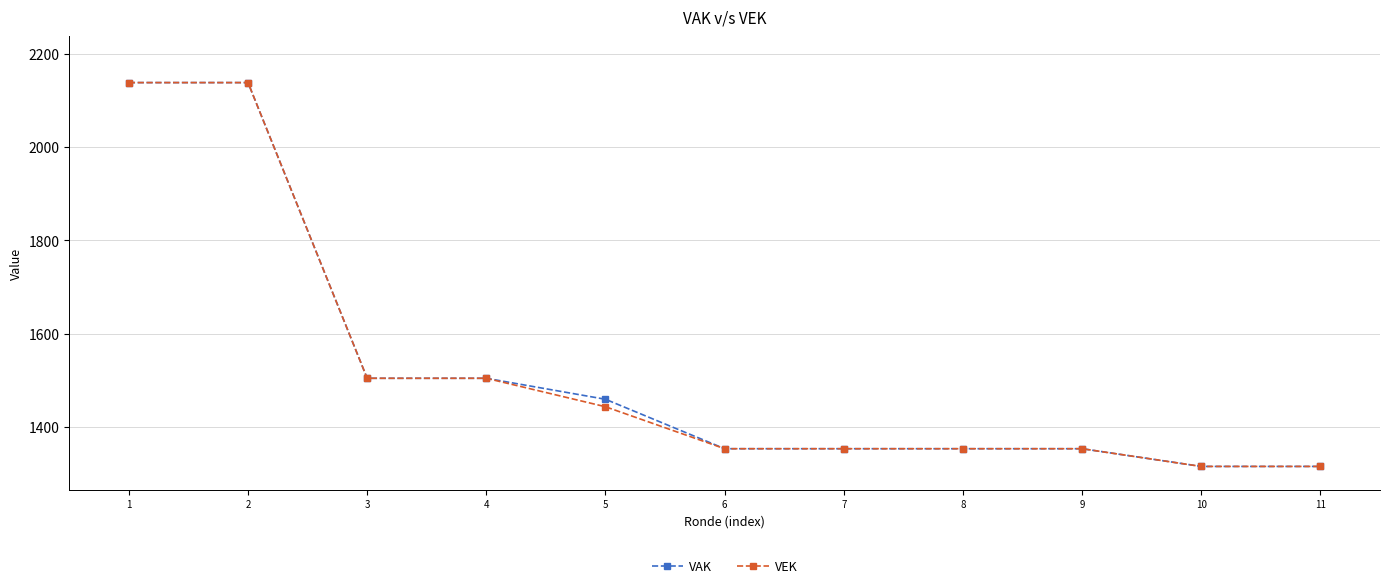

Which series changed the most between 1 and 5?

VEK